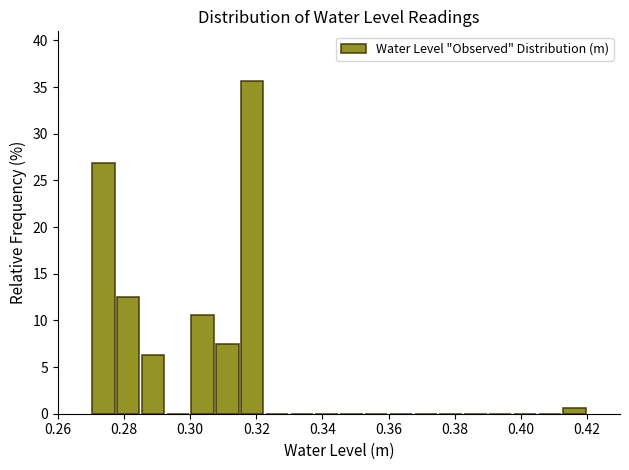

Around what value on the x-axis is the tallest bar? Give the approximate position of its centre, as read against the axis.

0.318